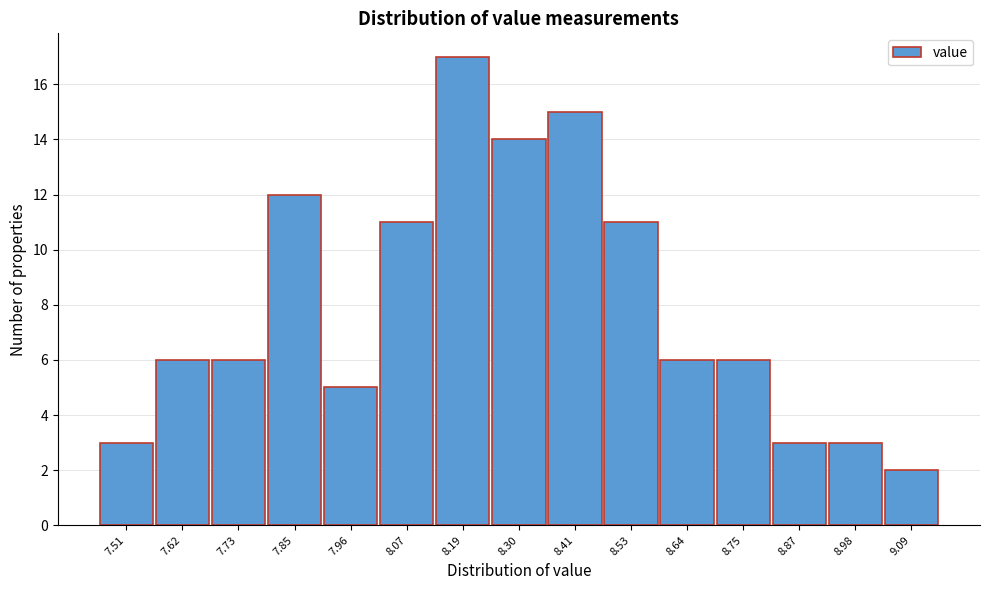

Which range on the x-axis has the tallest bar?

8.14 to 8.24